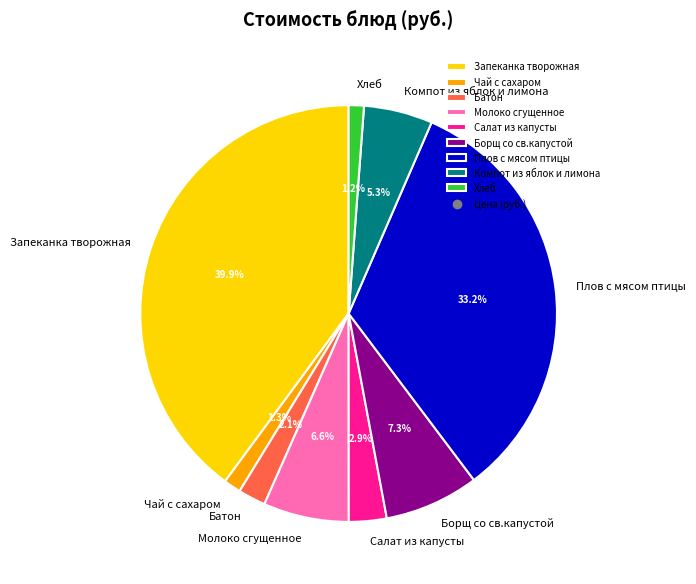

Which category has the biggest portion of the pie?

Запеканка творожная